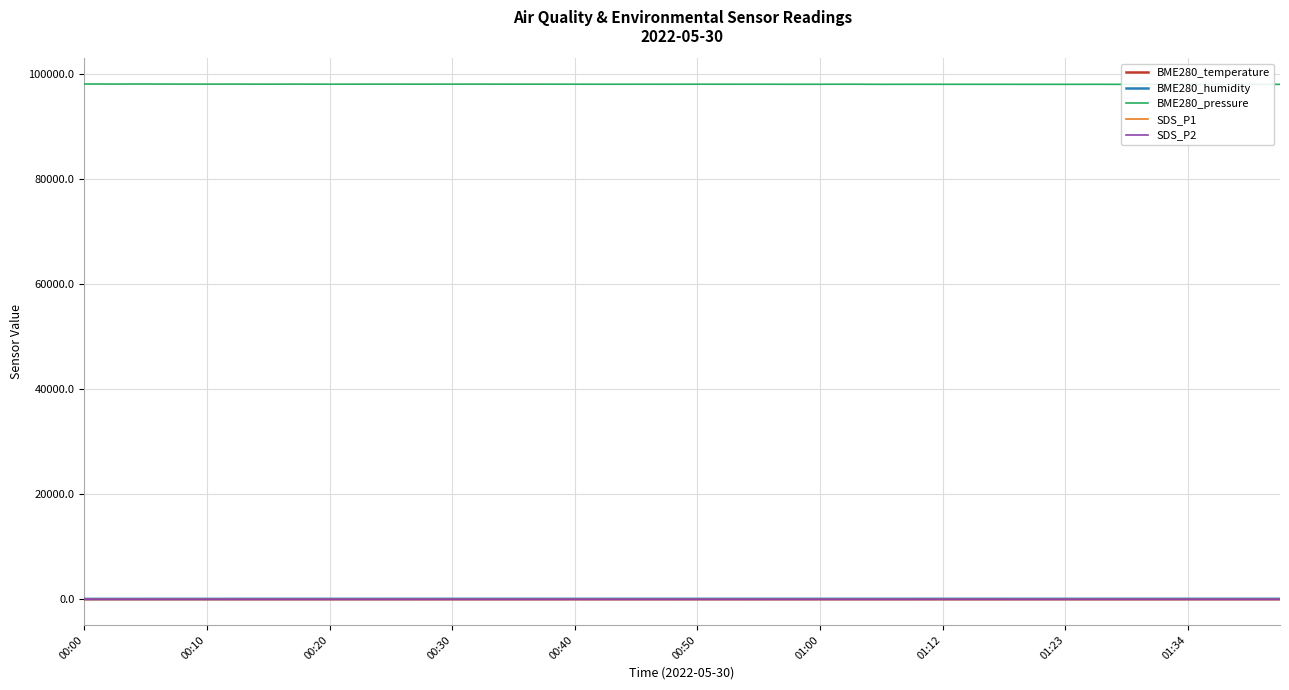

True or false: BME280_temperature has more than 2 interior local peaks.

True